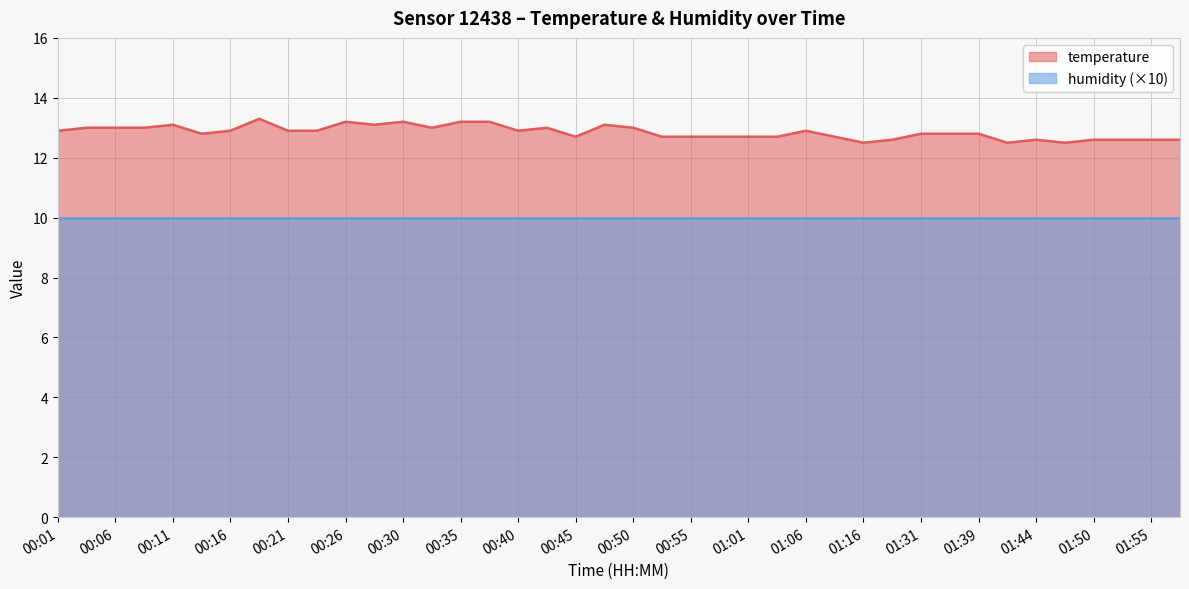

What is the change in value from 00:16 to 01:39?

-0.1